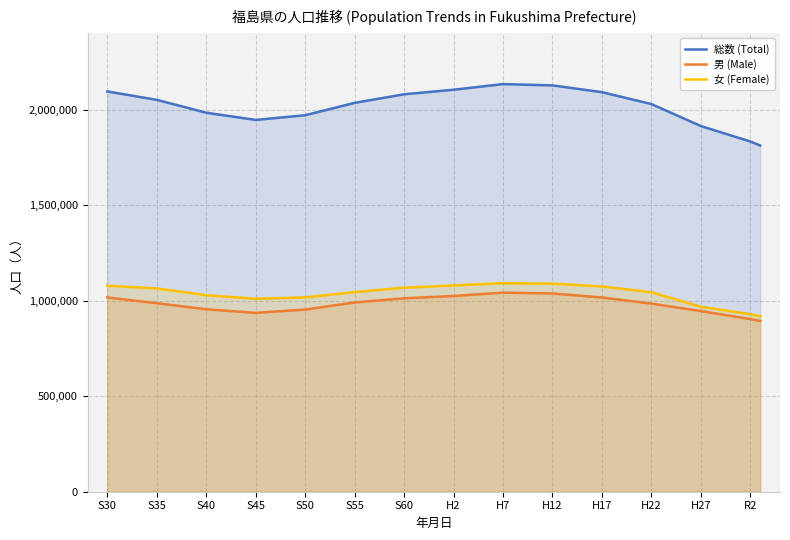

At which label does 総数 (Total) first exceed 2035272?

S30